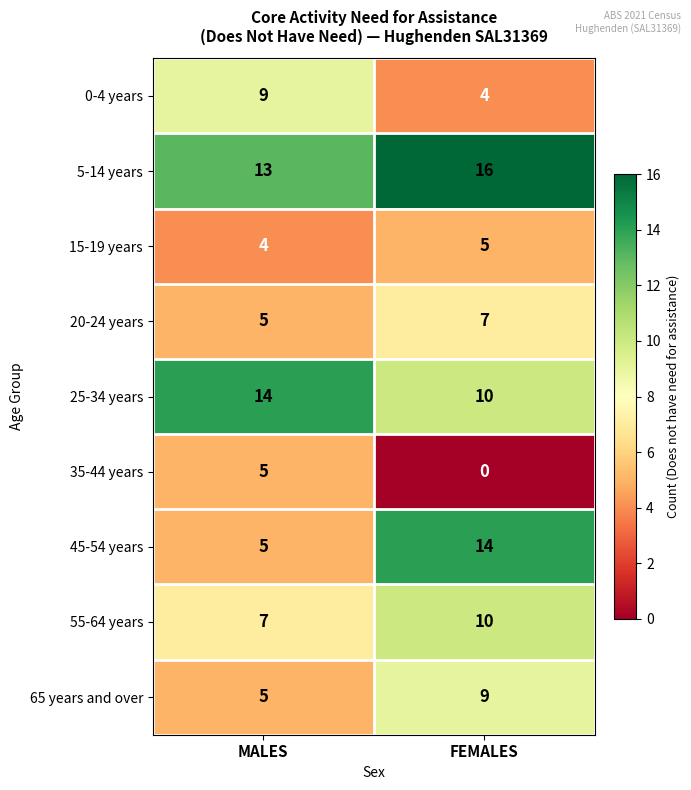

At how many categories does at least one series exceed 12?

2